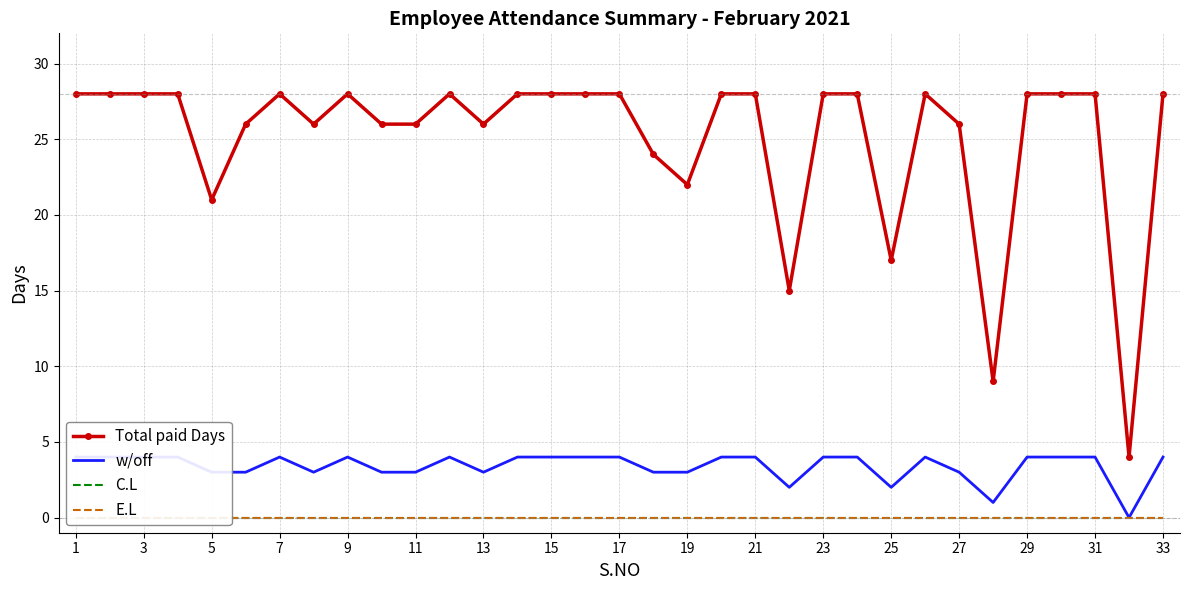

Which category has the highest value across all series?

1